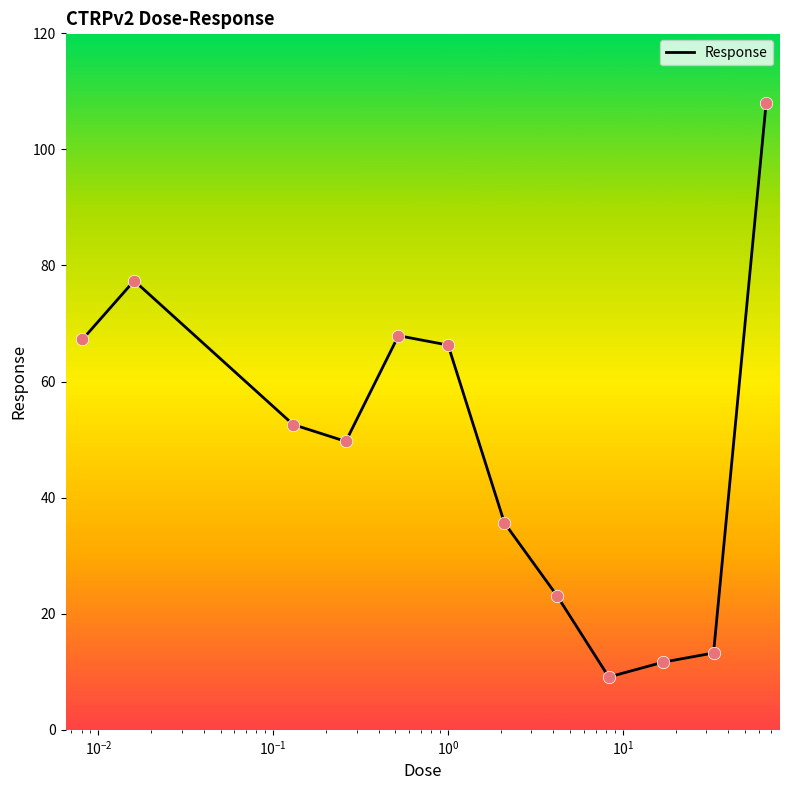

What is the difference between the maximum and minimum values?

98.9